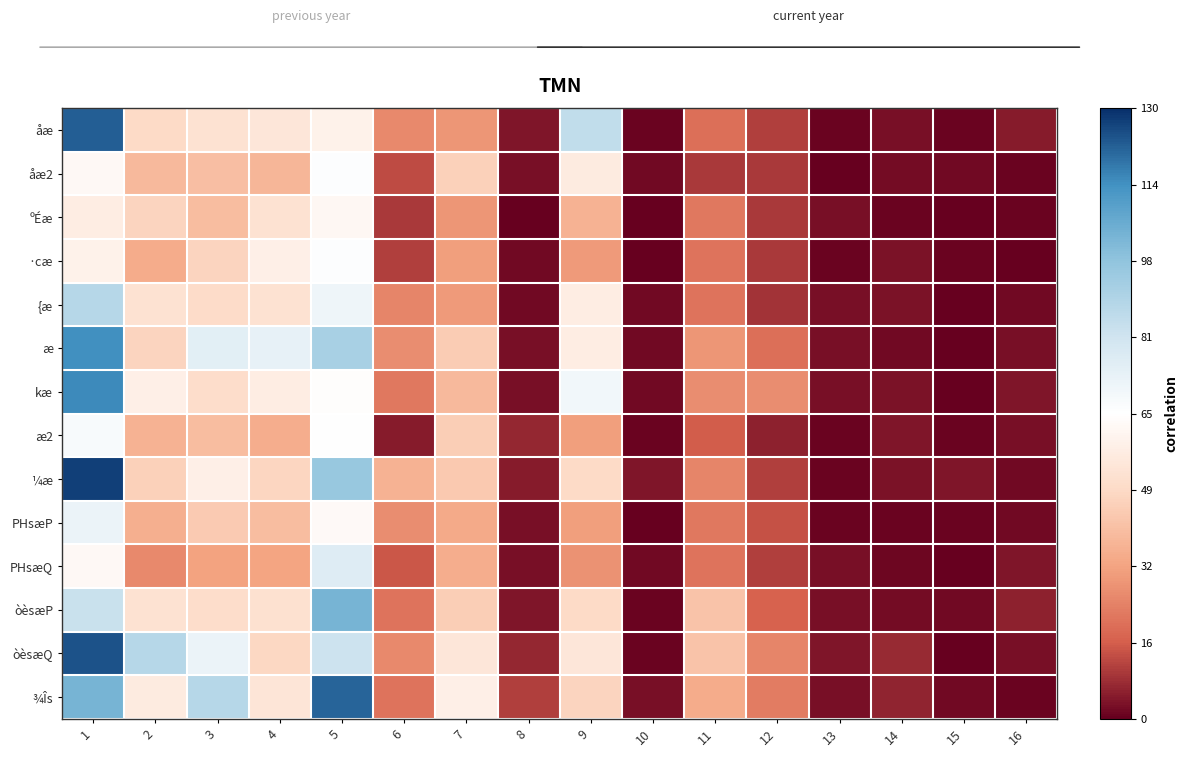

Which series has the widest spread of values?

¼æ